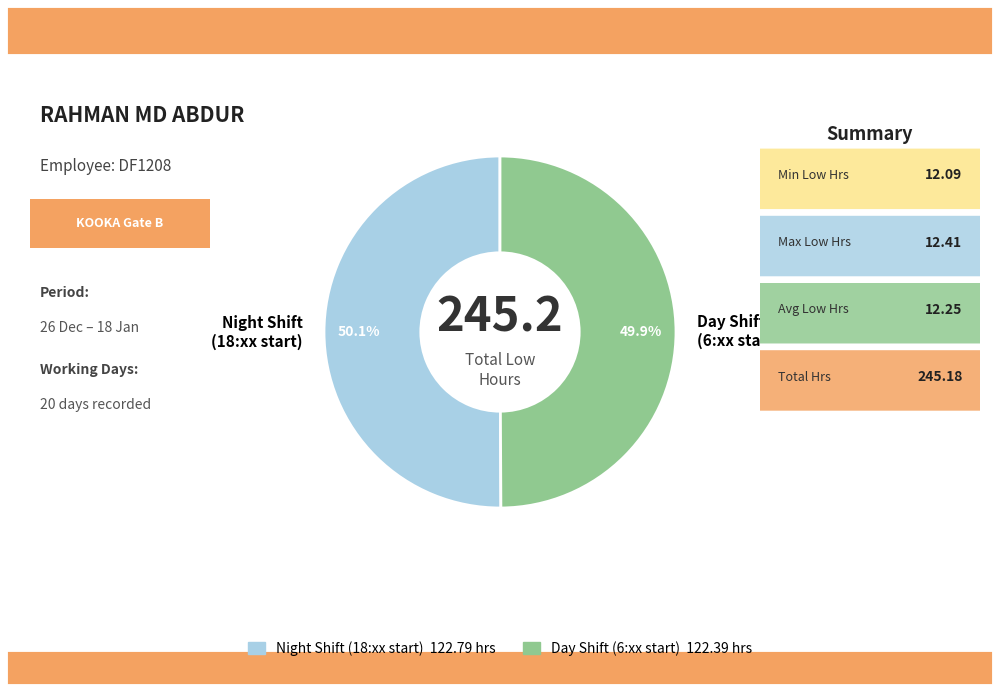

Approximately how many times larger is the value at Day Shift (6:xx start) compared to Night Shift (18:xx start)?

1.0